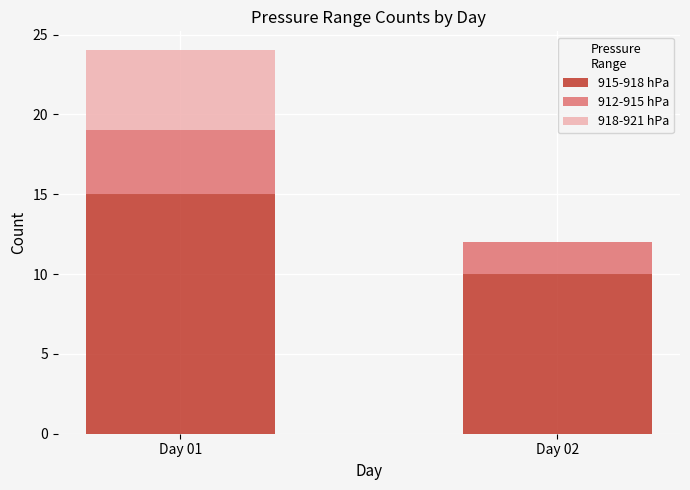

Count the number of data series in this chart.

3